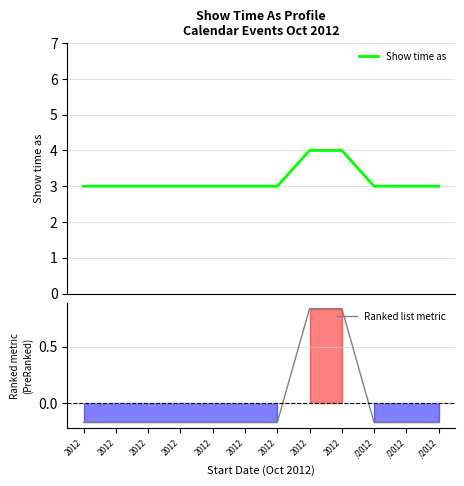

What is the minimum value shown in the chart?

-0.2